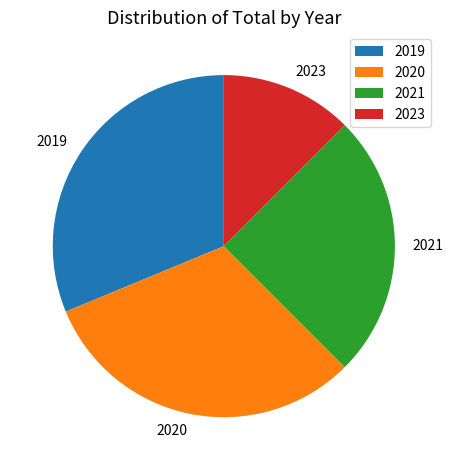

Which has a higher value, 2023 or 2020?

2020